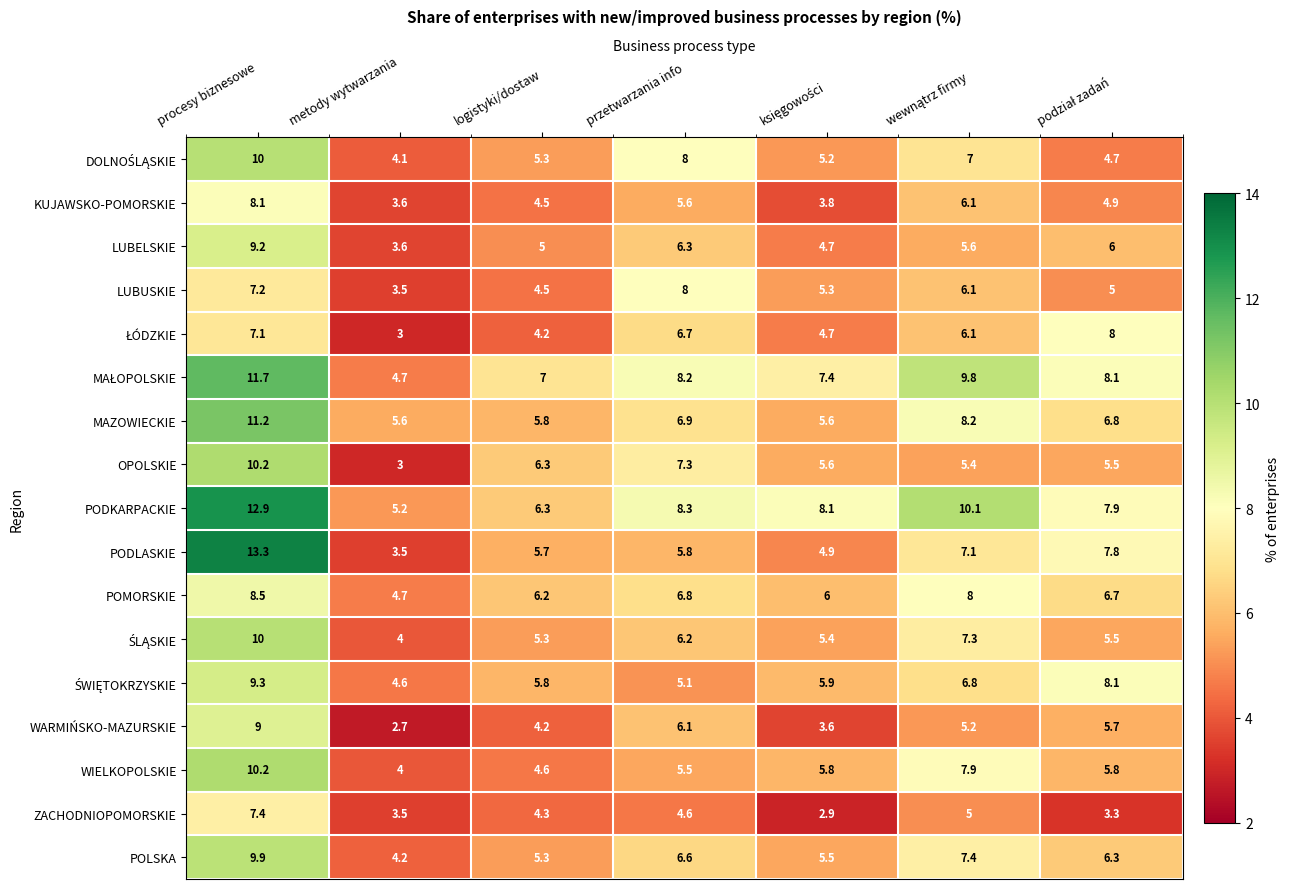

Where does the ZACHODNIOPOMORSKIE series first go above 4?

procesy biznesowe